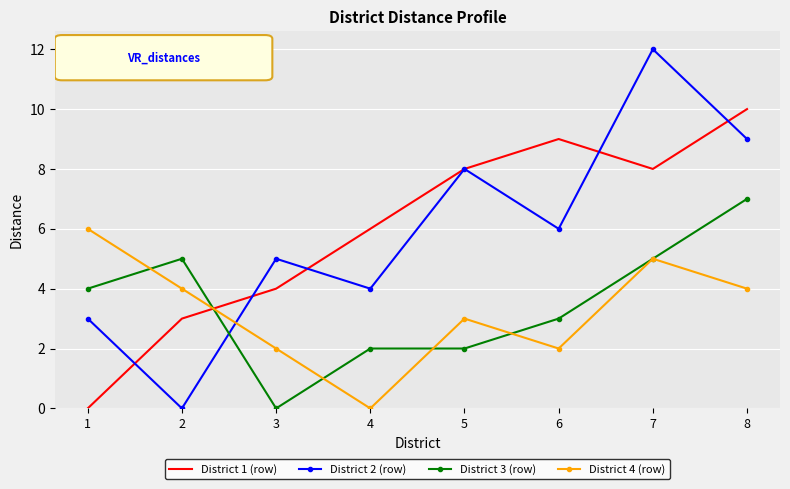

How many positive values does the District 3 (row) series have?

7